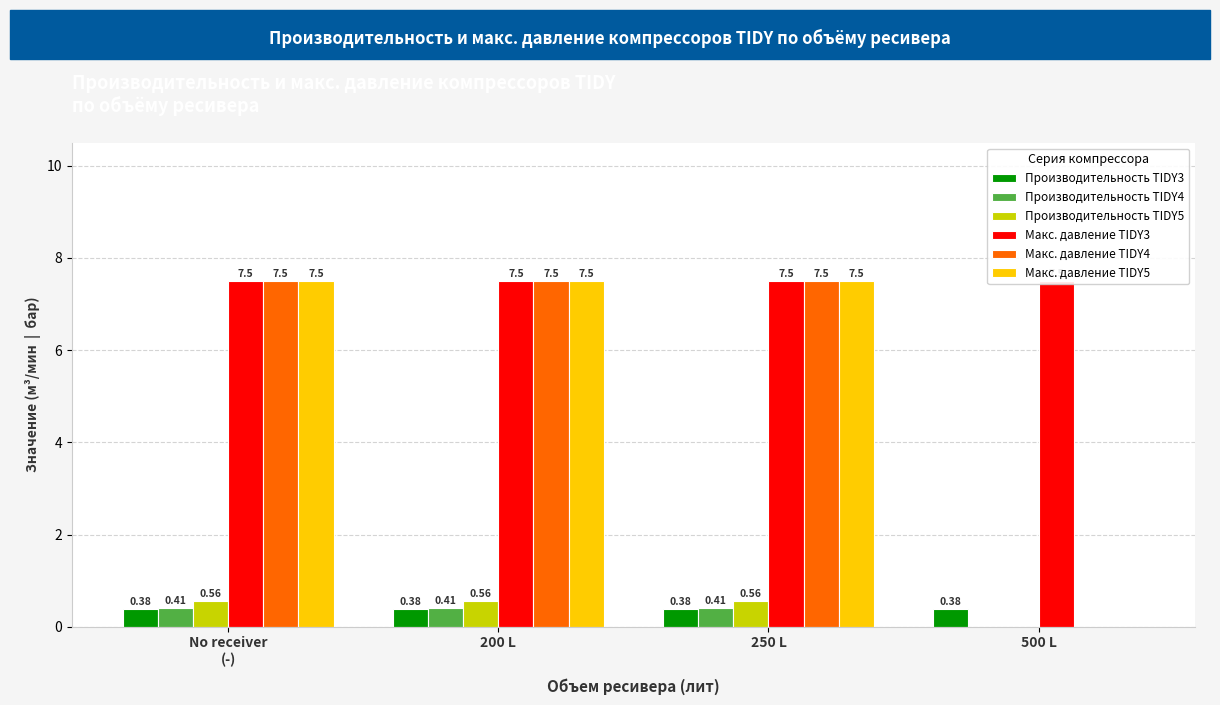

What is the difference between the highest and lowest values at 200 L?

7.1